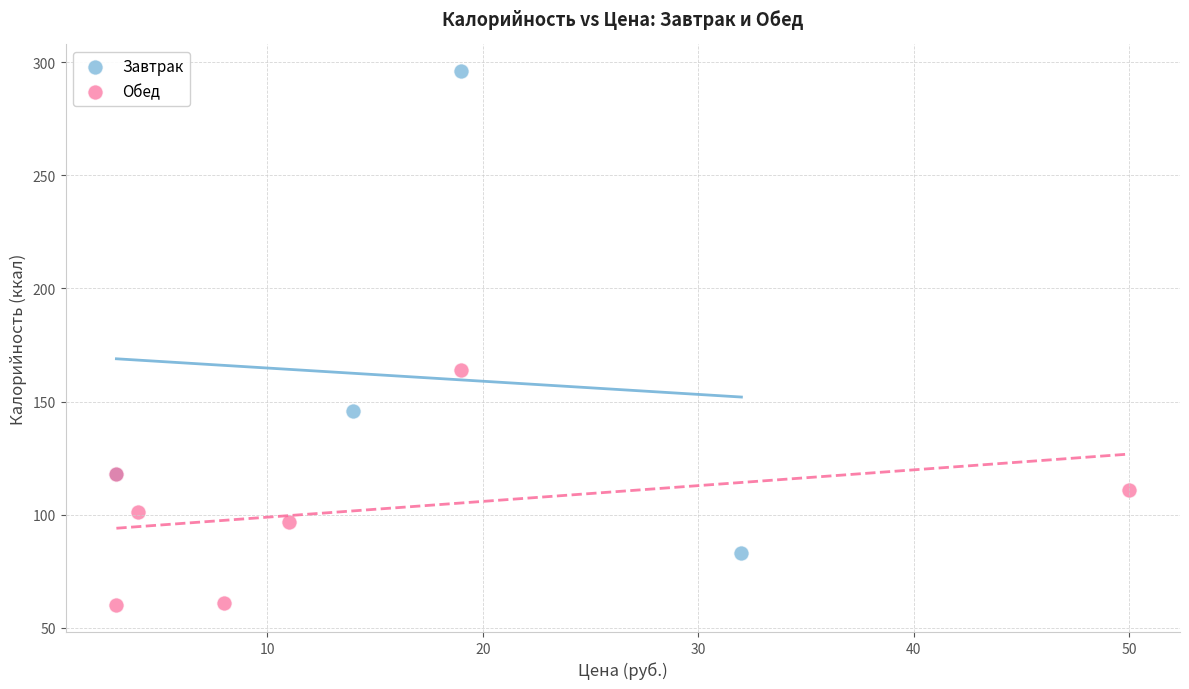

Which series reaches the minimum Y coordinate?

Обед